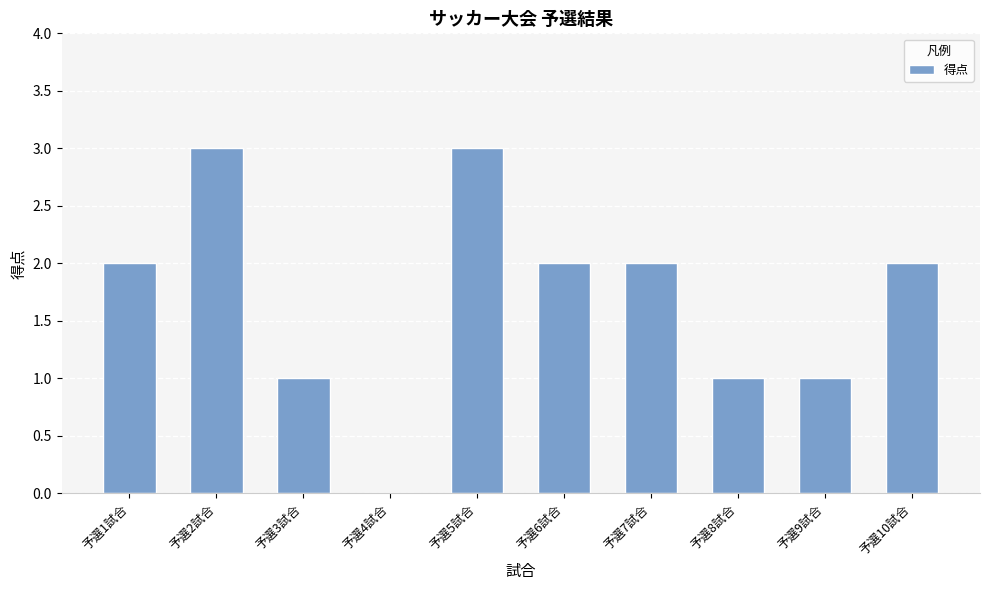

What is the difference between the values at 予選8試合 and 予選6試合?

1